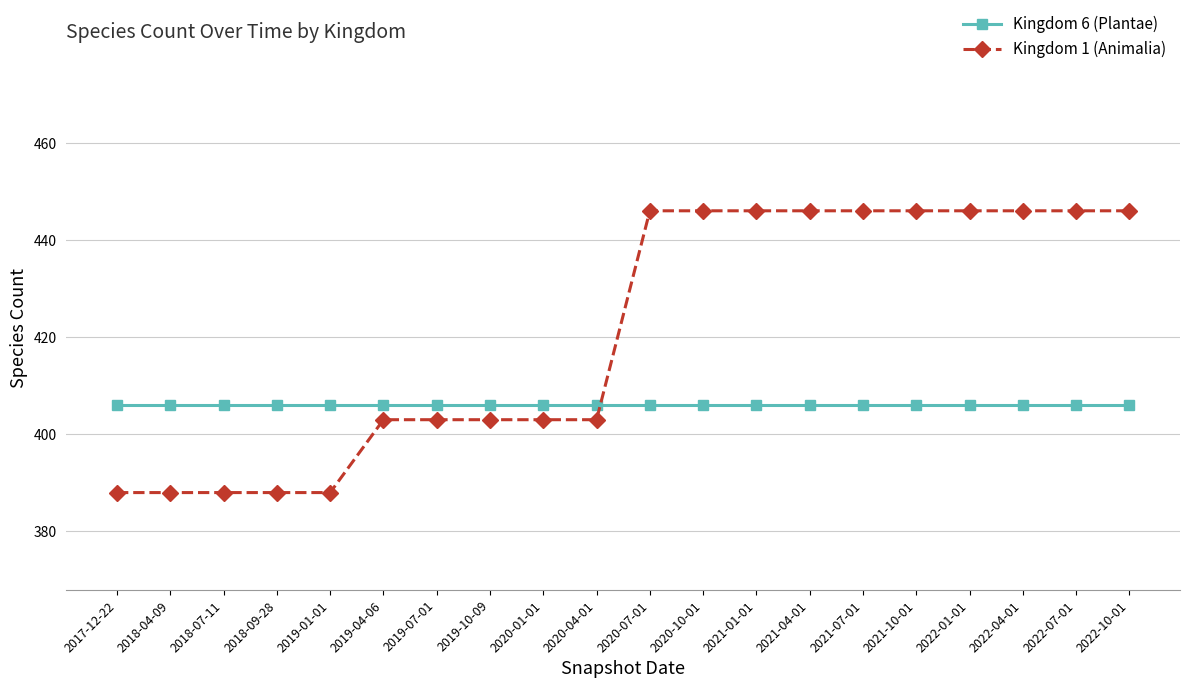

What is the maximum value shown in the chart?

446